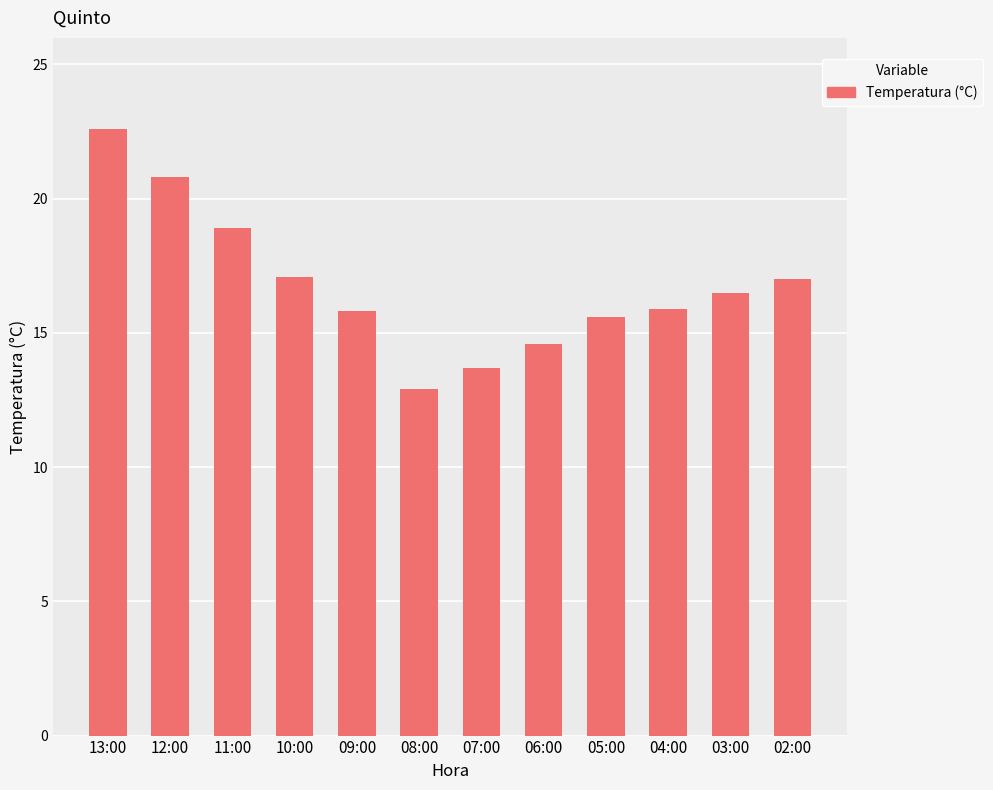

What is the smallest value displayed?

12.9